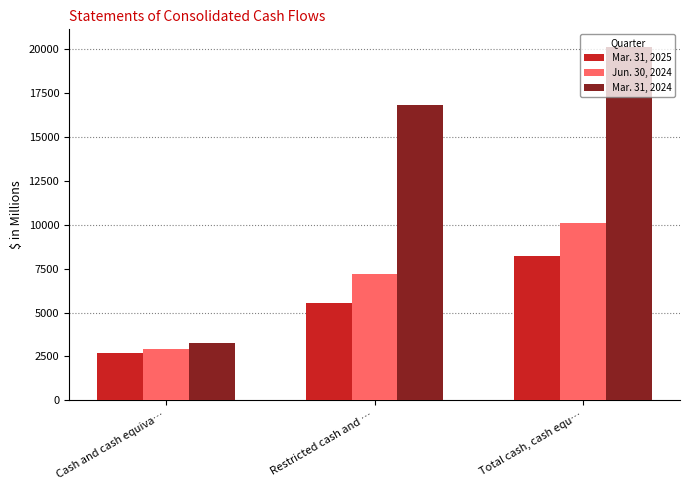

Rank the series by their average value, from lowest to highest.

Mar. 31, 2025, Jun. 30, 2024, Mar. 31, 2024